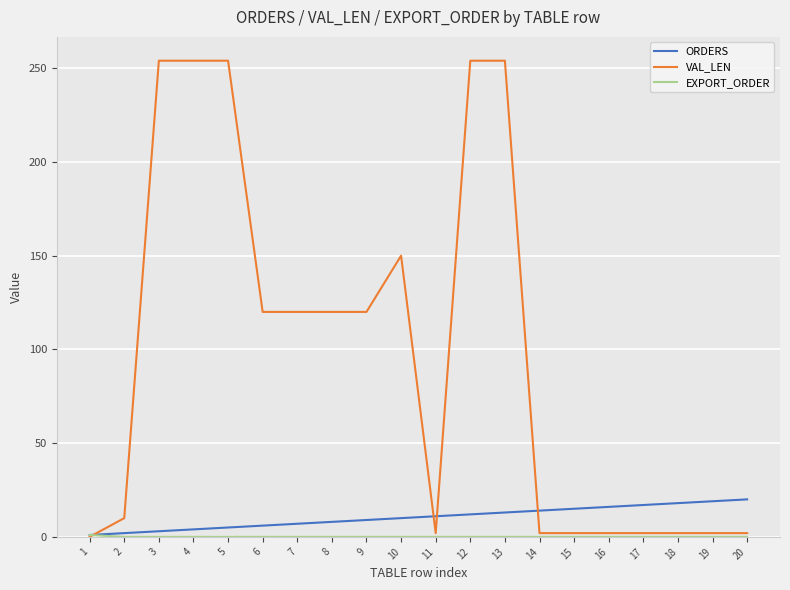

The value of ORDERS at 16 is 16. True or false?

True